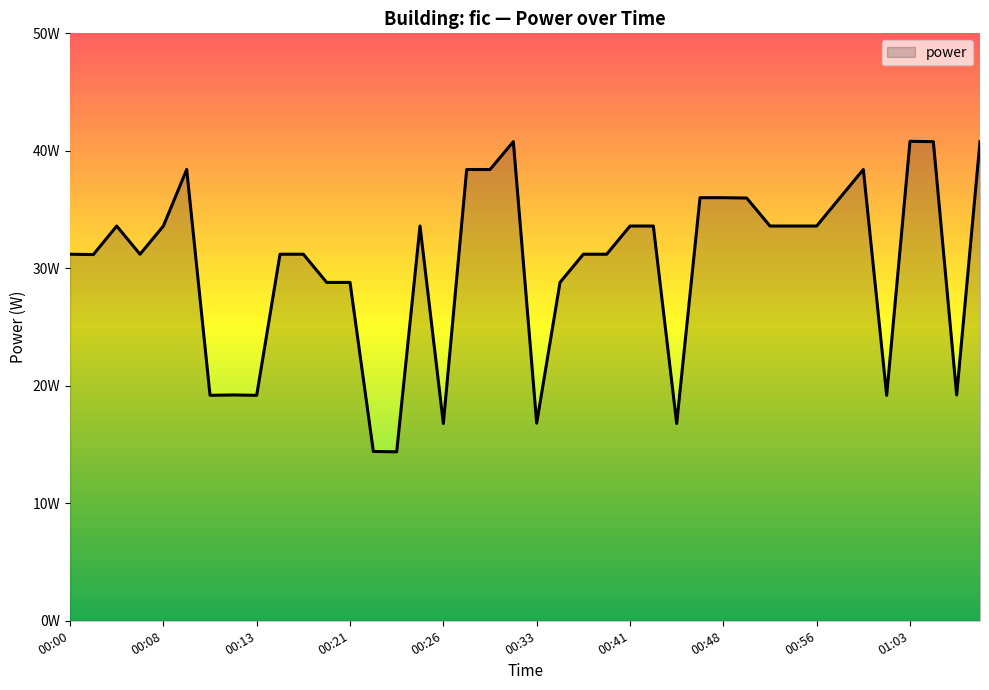

Does the chart display data point markers on the line(s)?

No